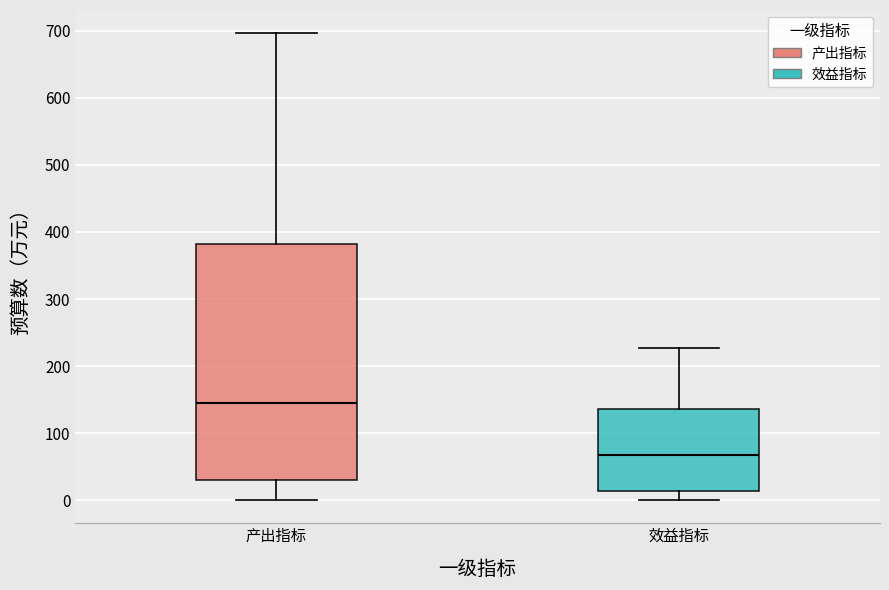

Where is the upper edge of the box for 效益指标 on the y-axis? The values are not printed on the chart, so give them approximately, as read against the axis.

140